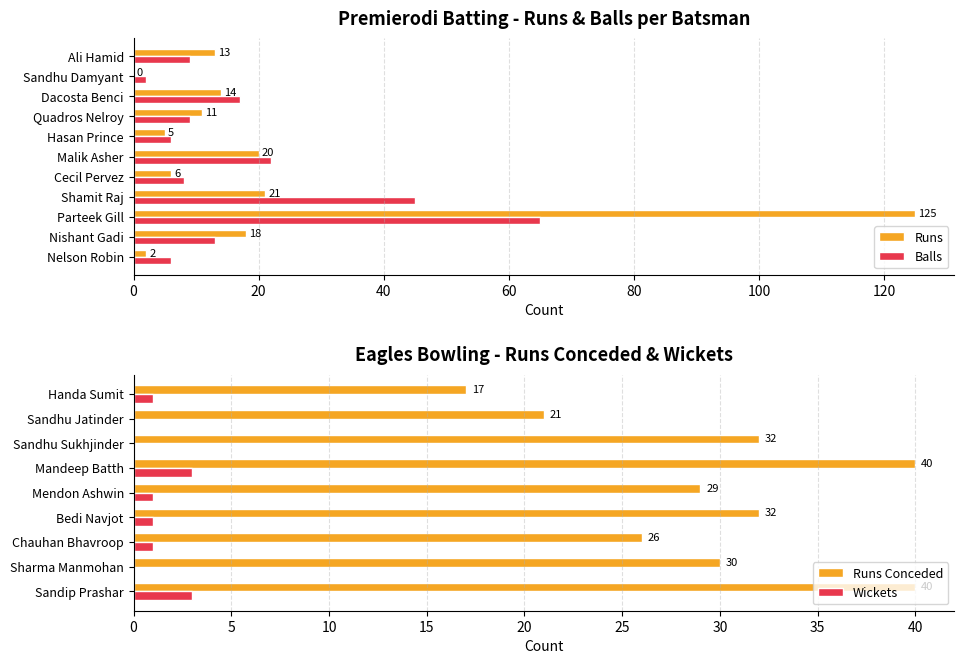

At which category does the chart reach its peak across all series?

Parteek Gill